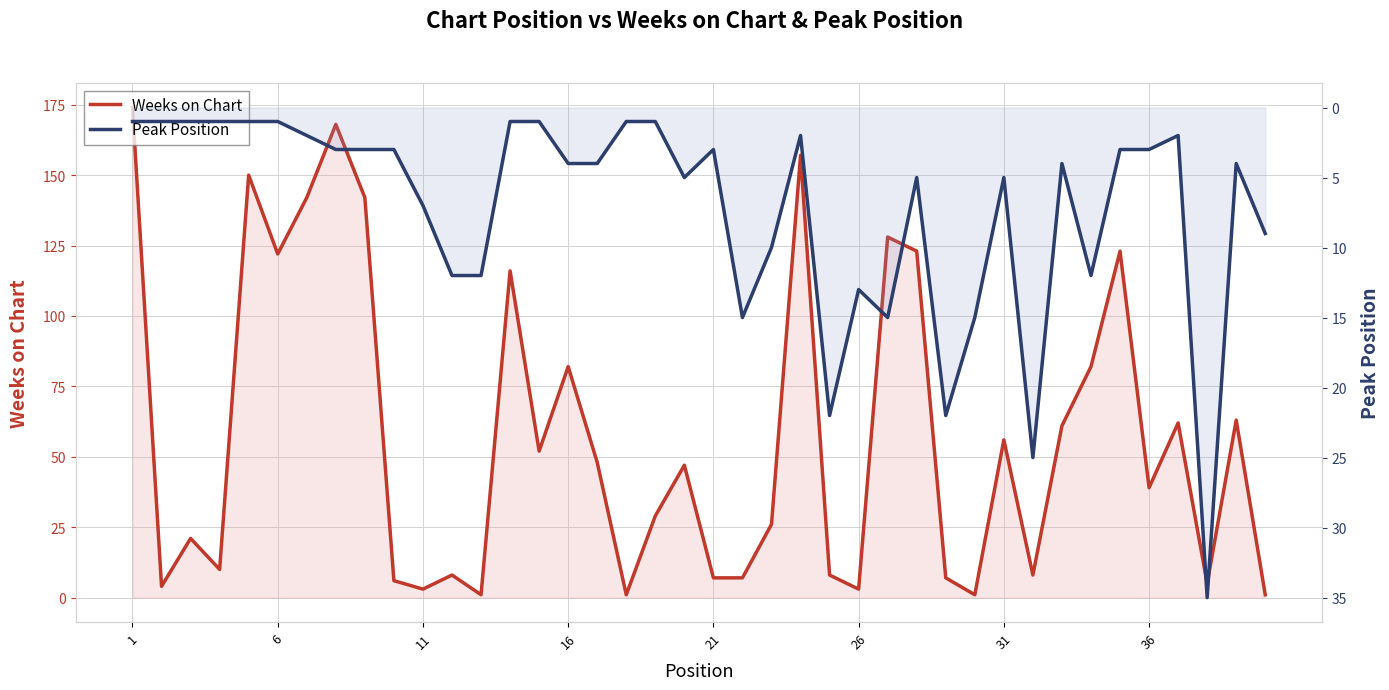

True or false: Peak Position and Weeks on Chart cross at least once.

True